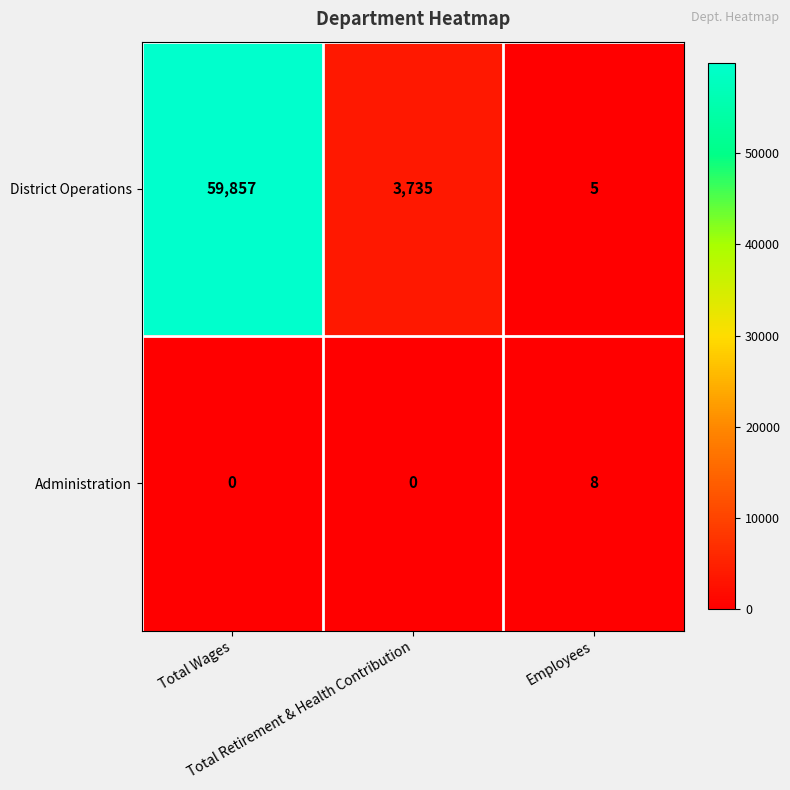

List the series in order of their overall mean, lowest first.

Administration, District Operations